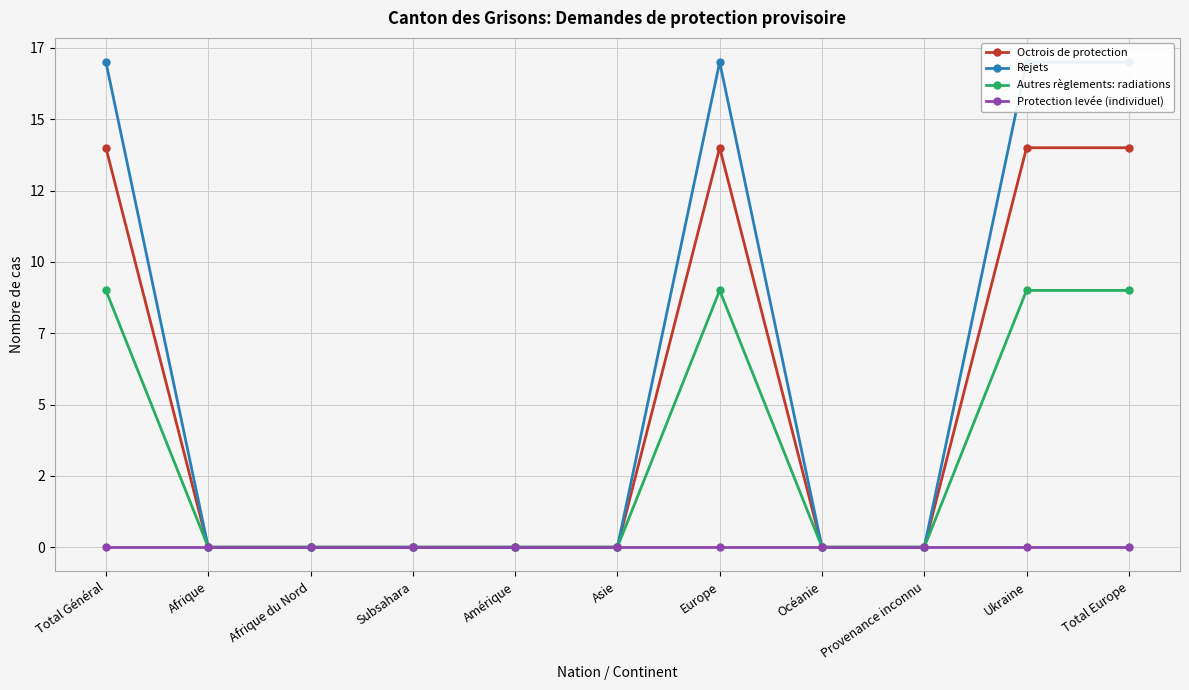

At which category does the chart reach its minimum across all series?

Afrique